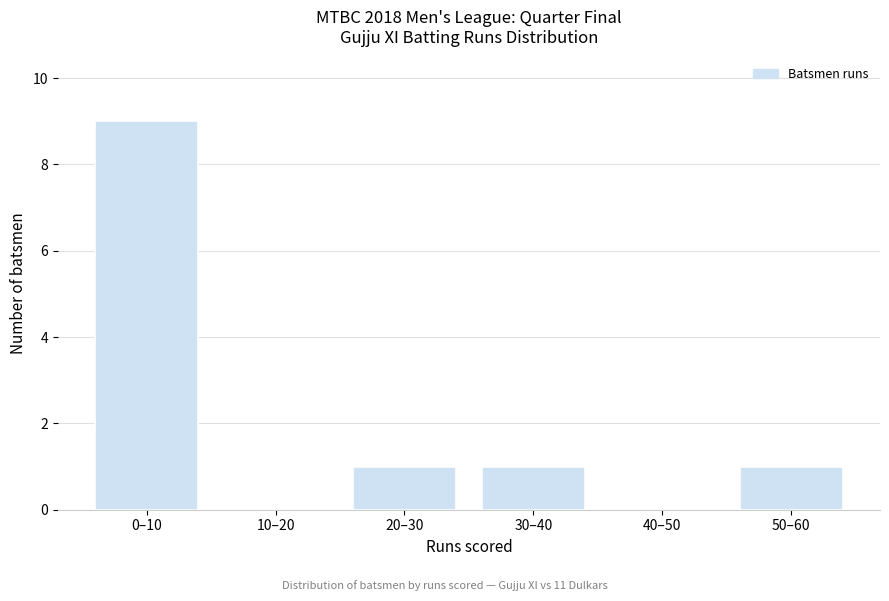

Reading left to right, what are all the values shown in this chart?

0–10=9	10–20=0	20–30=1	30–40=1	40–50=0	50–60=1